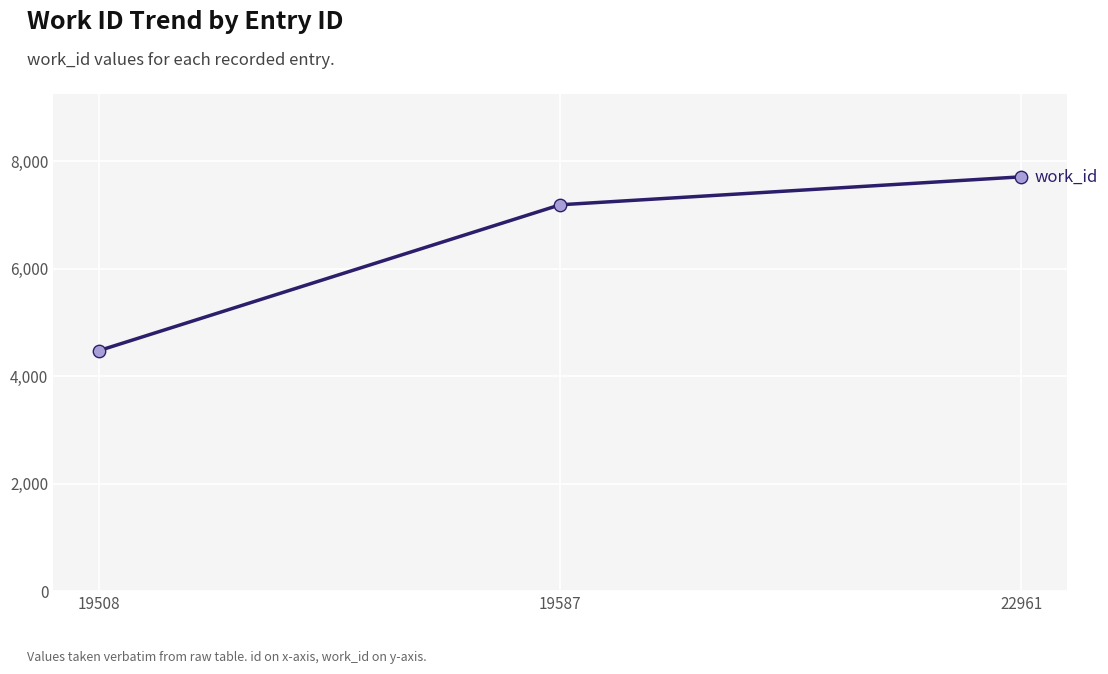

What is the change in value from 19508 to 19587?

+2712